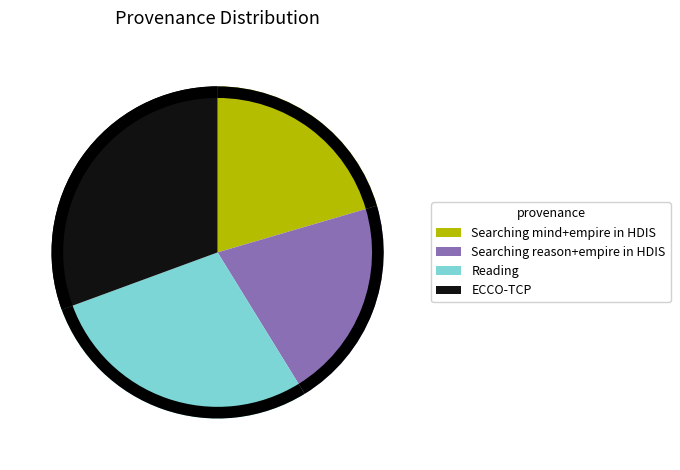

To the nearest percent, what is the difference between the Searching reason+empire in HDIS and Reading slice percentages?

7%